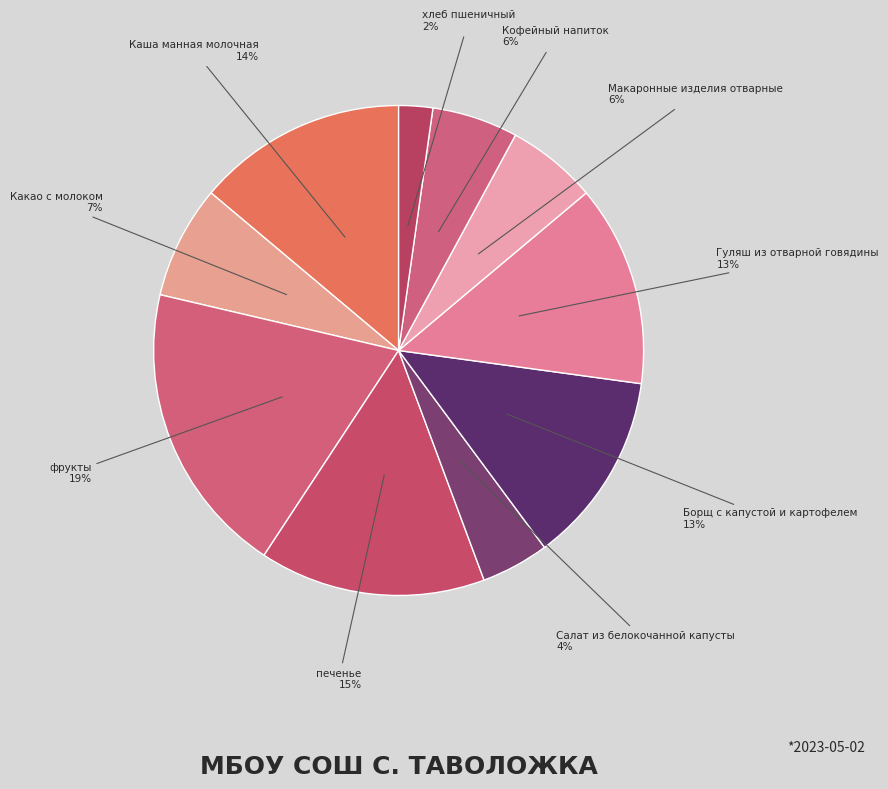

Count the number of slices in the pie.

10